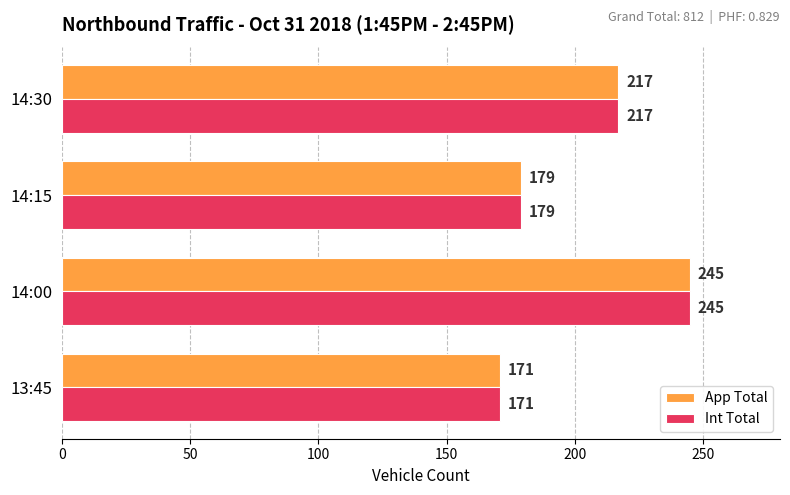

Count the App Total values in the range 179 to 245.

3